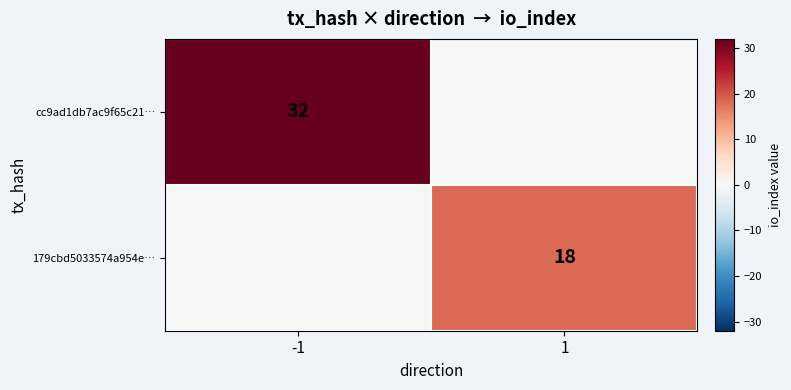

What is the spread (max minus min) of values at 1?

18